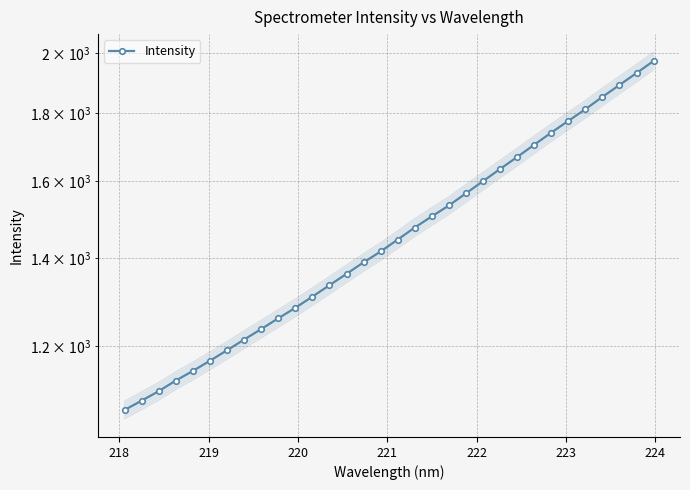

What is the value of the 11th point from the left?

1283.2